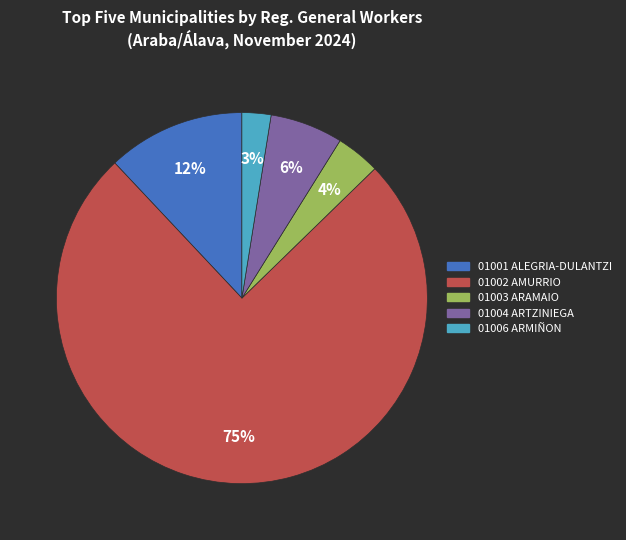

What percentage is the 01002 AMURRIO slice, to the nearest percent?

75%